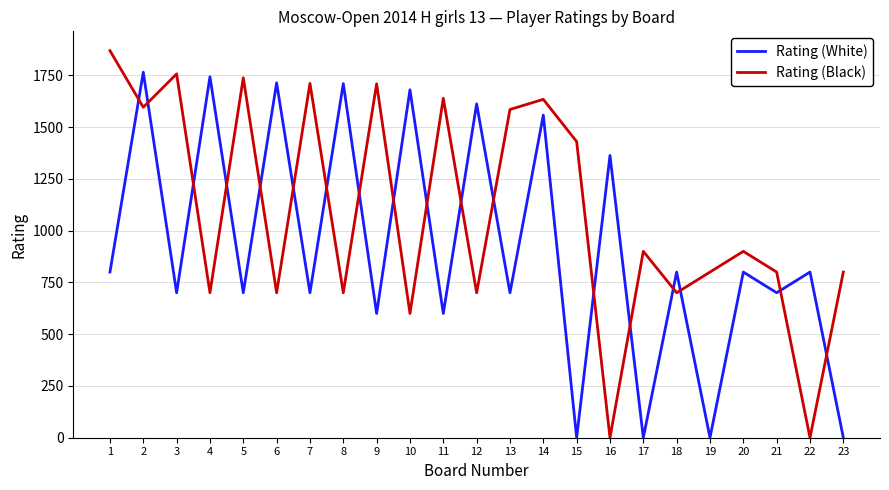

How many interior local peaks does the Rating (White) series have?

11